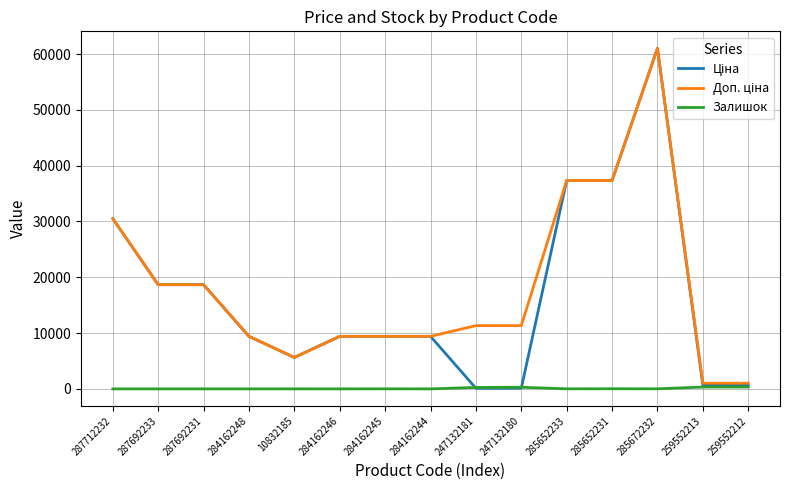

What is the total value across all series at 287712232?

61024.7